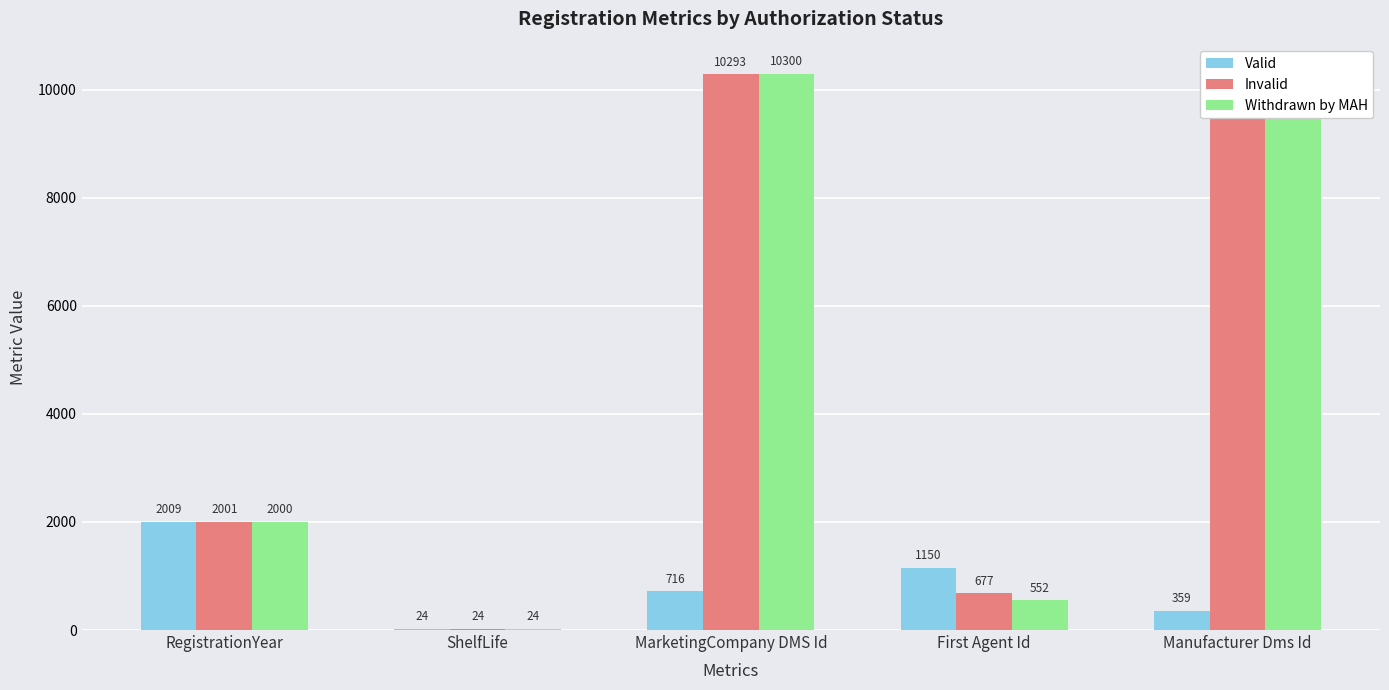

Read the Valid value at ShelfLife, to the nearest 10.

20